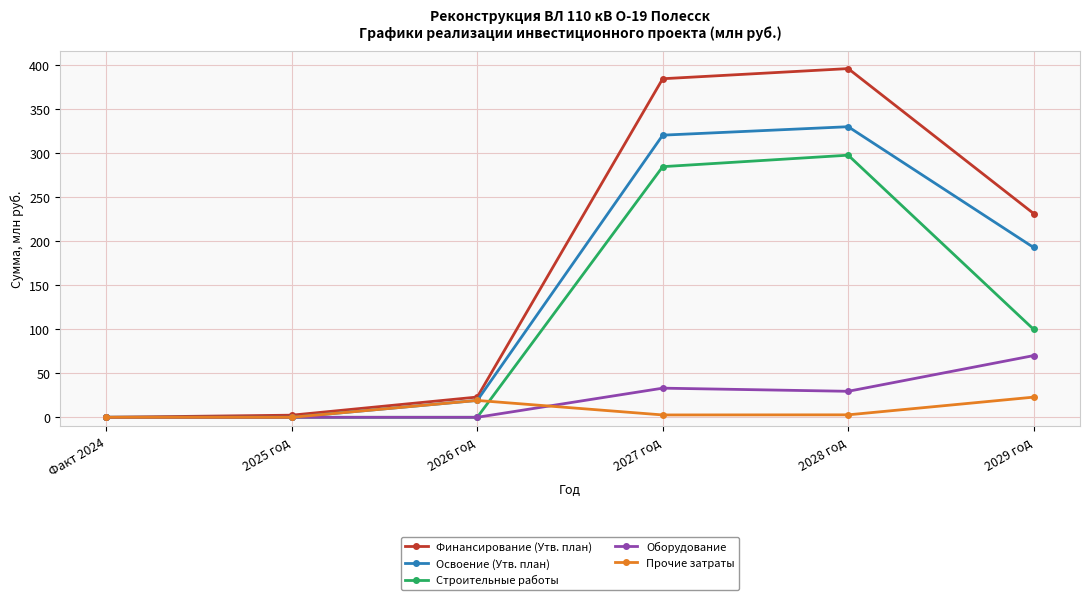

What position from the left is 2028 год?

5